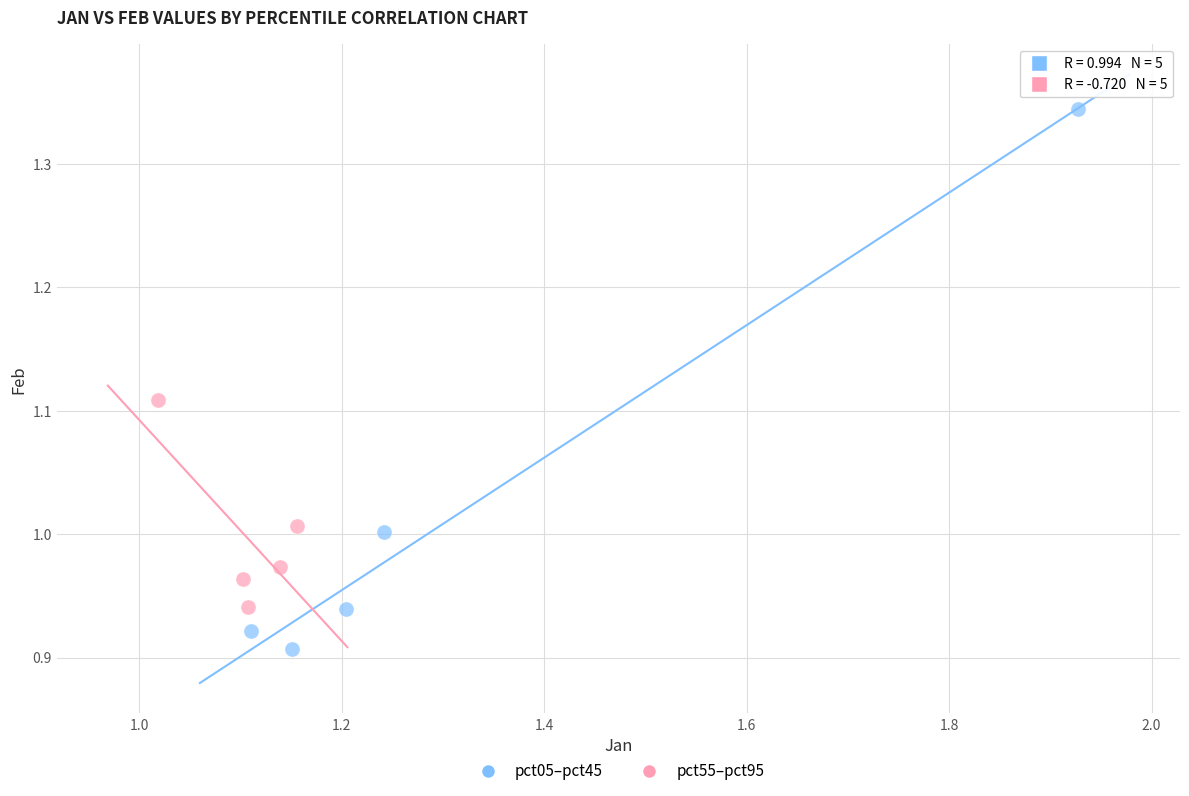

Which series reaches the maximum Y coordinate?

pct05–pct45